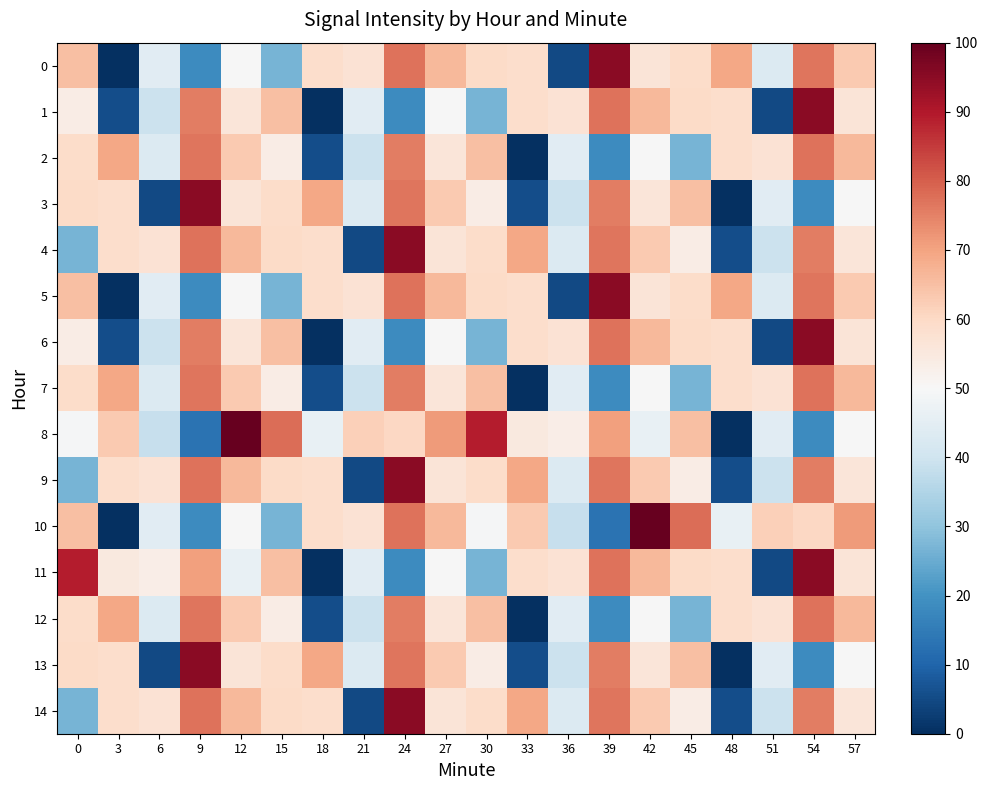

Reading right to left, extract all data points from this chart.

0: 57=63.1	54=76.9	51=43.3	48=69.5	45=59.2	42=56.4	39=94.9	36=4.9	33=58.9	30=59.6	27=66.0	24=77.1	21=57.2	18=58.6	15=26.8	12=49.9	9=18.4	6=44.4	3=0.0	0=65.2
1: 57=56.4	54=94.9	51=4.9	48=58.9	45=59.6	42=66.0	39=77.1	36=57.2	33=58.6	30=26.8	27=49.9	24=18.4	21=44.4	18=0.0	15=65.2	12=56.1	9=75.6	6=39.3	3=5.7	0=53.6
2: 57=66.0	54=77.1	51=57.2	48=58.6	45=26.8	42=49.9	39=18.4	36=44.4	33=0.0	30=65.2	27=56.1	24=75.6	21=39.3	18=5.7	15=53.6	12=63.1	9=76.9	6=43.3	3=69.5	0=59.2
3: 57=49.9	54=18.4	51=44.4	48=0.0	45=65.2	42=56.1	39=75.6	36=39.3	33=5.7	30=53.6	27=63.1	24=76.9	21=43.3	18=69.5	15=59.2	12=56.4	9=94.9	6=4.9	3=58.9	0=59.6
4: 57=56.1	54=75.6	51=39.3	48=5.7	45=53.6	42=63.1	39=76.9	36=43.3	33=69.5	30=59.2	27=56.4	24=94.9	21=4.9	18=58.9	15=59.6	12=66.0	9=77.1	6=57.2	3=58.6	0=26.8
5: 57=63.1	54=76.9	51=43.3	48=69.5	45=59.2	42=56.4	39=94.9	36=4.9	33=58.9	30=59.6	27=66.0	24=77.1	21=57.2	18=58.6	15=26.8	12=49.9	9=18.4	6=44.4	3=0.0	0=65.2
6: 57=56.4	54=94.9	51=4.9	48=58.9	45=59.6	42=66.0	39=77.1	36=57.2	33=58.6	30=26.8	27=49.9	24=18.4	21=44.4	18=0.0	15=65.2	12=56.1	9=75.6	6=39.3	3=5.7	0=53.6
7: 57=66.0	54=77.1	51=57.2	48=58.6	45=26.8	42=49.9	39=18.4	36=44.4	33=0.0	30=65.2	27=56.1	24=75.6	21=39.3	18=5.7	15=53.6	12=63.1	9=76.9	6=43.3	3=69.5	0=59.2
8: 57=49.9	54=18.4	51=44.4	48=0.0	45=65.2	42=46.3	39=70.7	36=53.4	33=54.8	30=89.4	27=71.2	24=60.3	21=61.9	18=46.4	15=77.9	12=100.0	9=13.1	6=38.6	3=63.2	0=49.4
9: 57=56.1	54=75.6	51=39.3	48=5.7	45=53.6	42=63.1	39=76.9	36=43.3	33=69.5	30=59.2	27=56.4	24=94.9	21=4.9	18=58.9	15=59.6	12=66.0	9=77.1	6=57.2	3=58.6	0=26.8
10: 57=71.2	54=60.3	51=61.9	48=46.4	45=77.9	42=100.0	39=13.1	36=38.6	33=63.2	30=49.4	27=66.0	24=77.1	21=57.2	18=58.6	15=26.8	12=49.9	9=18.4	6=44.4	3=0.0	0=65.2
11: 57=56.4	54=94.9	51=4.9	48=58.9	45=59.6	42=66.0	39=77.1	36=57.2	33=58.6	30=26.8	27=49.9	24=18.4	21=44.4	18=0.0	15=65.2	12=46.3	9=70.7	6=53.4	3=54.8	0=89.4
12: 57=66.0	54=77.1	51=57.2	48=58.6	45=26.8	42=49.9	39=18.4	36=44.4	33=0.0	30=65.2	27=56.1	24=75.6	21=39.3	18=5.7	15=53.6	12=63.1	9=76.9	6=43.3	3=69.5	0=59.2
13: 57=49.9	54=18.4	51=44.4	48=0.0	45=65.2	42=56.1	39=75.6	36=39.3	33=5.7	30=53.6	27=63.1	24=76.9	21=43.3	18=69.5	15=59.2	12=56.4	9=94.9	6=4.9	3=58.9	0=59.6
14: 57=56.1	54=75.6	51=39.3	48=5.7	45=53.6	42=63.1	39=76.9	36=43.3	33=69.5	30=59.2	27=56.4	24=94.9	21=4.9	18=58.9	15=59.6	12=66.0	9=77.1	6=57.2	3=58.6	0=26.8